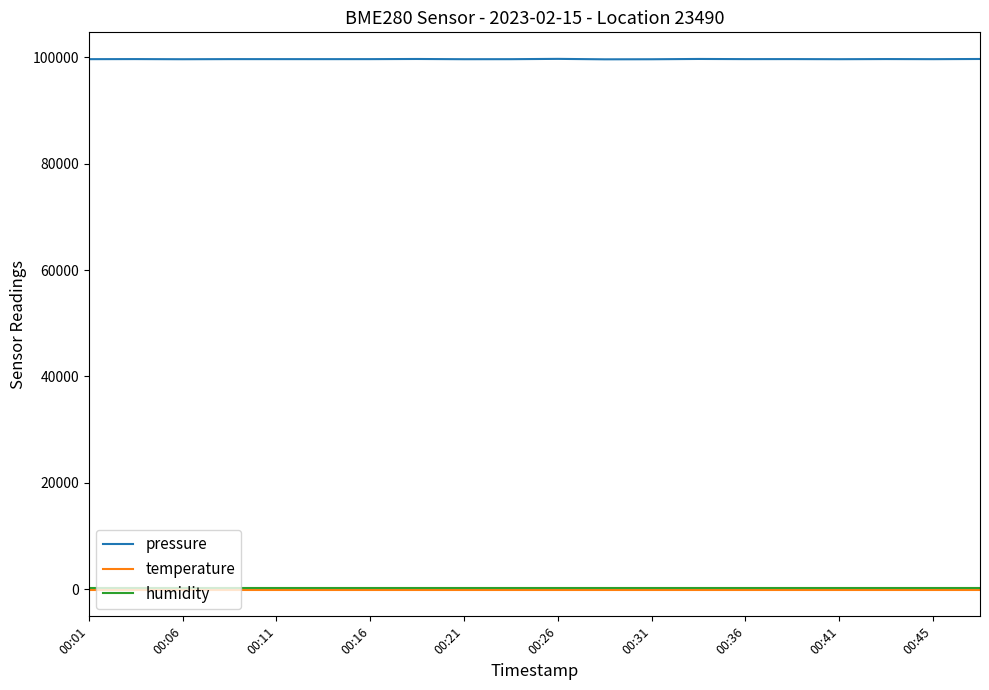

What is the minimum value for pressure?

99657.6